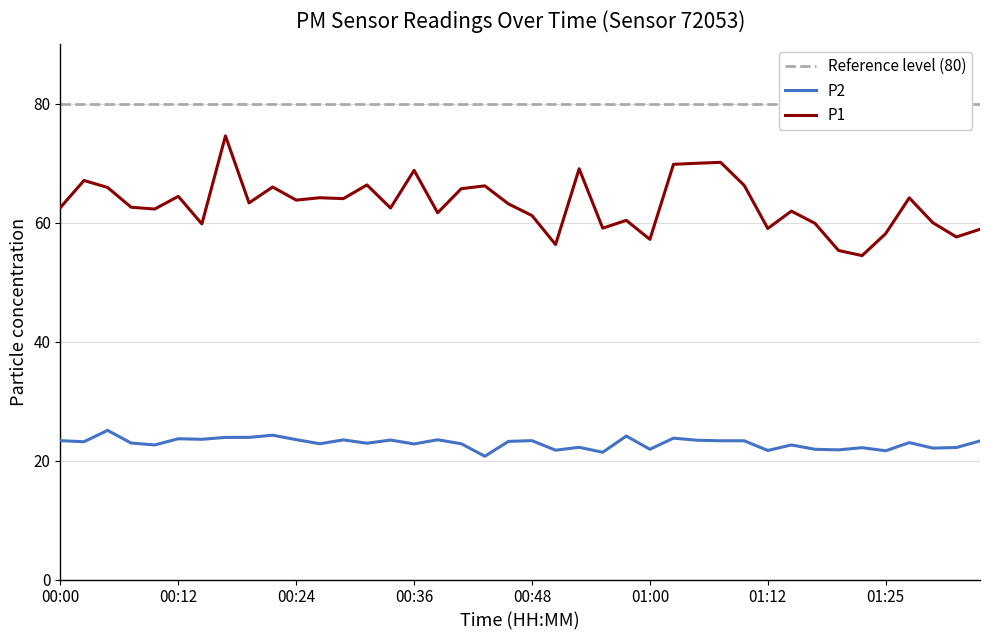

Reading left to right, list all the values displayed in this chart.

P1: 00:00=62.5	00:02=67.1	00:05=65.9	00:07=62.6	00:09=62.3	00:12=64.4	00:14=59.8	00:17=74.6	00:19=63.3	00:22=66.0	00:24=63.8	00:26=64.2	00:29=64.0	00:31=66.3	00:34=62.5	00:36=68.8	00:39=61.7	00:41=65.7	00:43=66.2	00:46=63.2	00:48=61.2	00:51=56.3	00:53=69.1	00:56=59.1	00:58=60.4	01:00=57.2	01:03=69.8	01:05=70.0	01:08=70.2	01:10=66.3	01:12=59.0	01:15=62.0	01:17=59.9	01:20=55.3	01:22=54.5	01:25=58.2	01:27=64.2	01:29=60.0	01:32=57.6	01:34=58.9
P2: 00:00=23.4	00:02=23.2	00:05=25.1	00:07=22.9	00:09=22.6	00:12=23.7	00:14=23.6	00:17=23.9	00:19=23.9	00:22=24.3	00:24=23.5	00:26=22.8	00:29=23.5	00:31=22.9	00:34=23.4	00:36=22.8	00:39=23.5	00:41=22.8	00:43=20.7	00:46=23.2	00:48=23.4	00:51=21.8	00:53=22.2	00:56=21.4	00:58=24.1	01:00=21.9	01:03=23.8	01:05=23.4	01:08=23.3	01:10=23.3	01:12=21.7	01:15=22.6	01:17=21.9	01:20=21.8	01:22=22.2	01:25=21.6	01:27=23.0	01:29=22.1	01:32=22.2	01:34=23.3